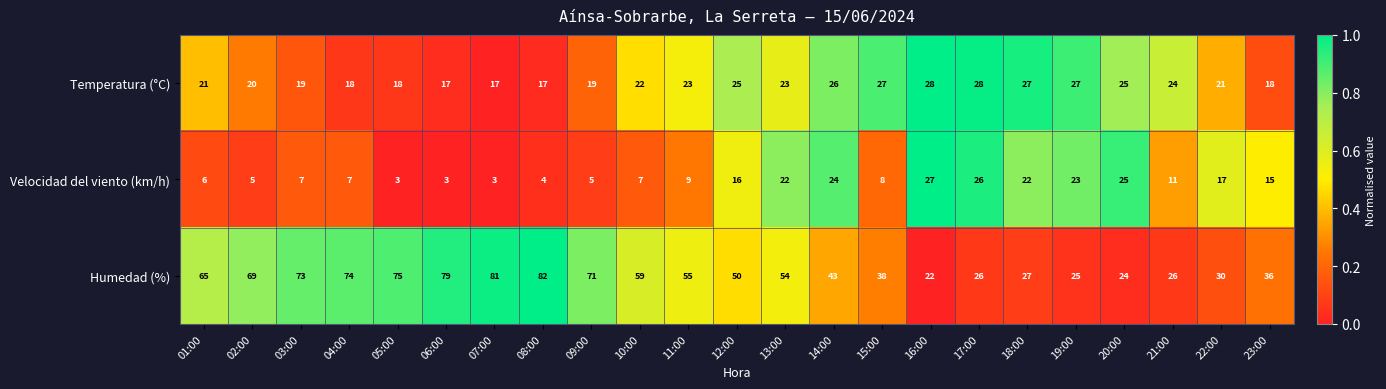

Count the number of categories in the chart.

23